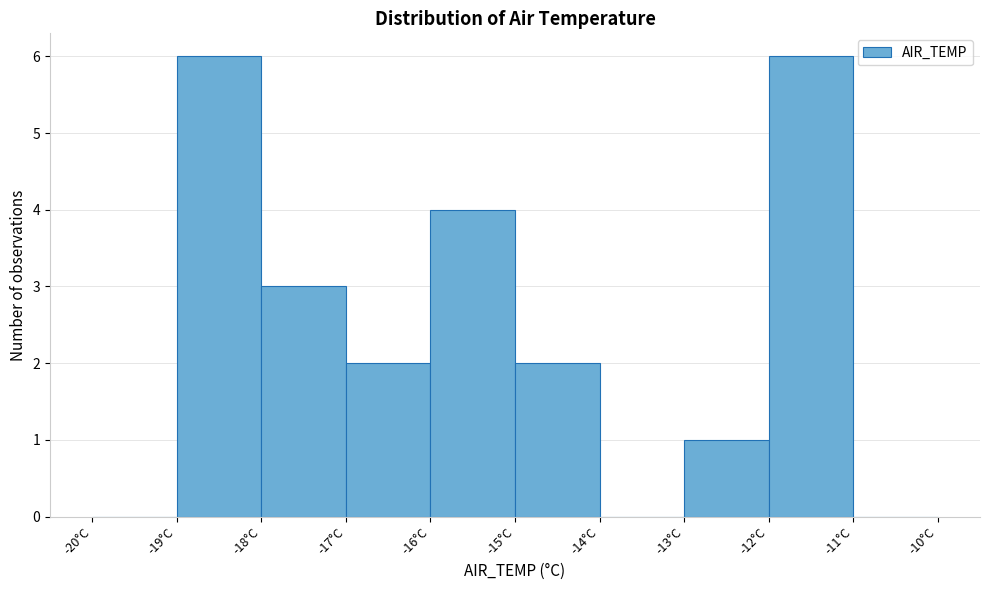

Reading left to right, transcribe this chart: for each bar, give the range it covers on the x-axis and its height. The values are not printed on the chart, so give them approximately, as read against the axis.

-20 to -19: 0
-19 to -18: 6
-18 to -17: 3
-17 to -16: 2
-16 to -15: 4
-15 to -14: 2
-14 to -13: 0
-13 to -12: 1
-12 to -11: 6
-11 to -10: 0